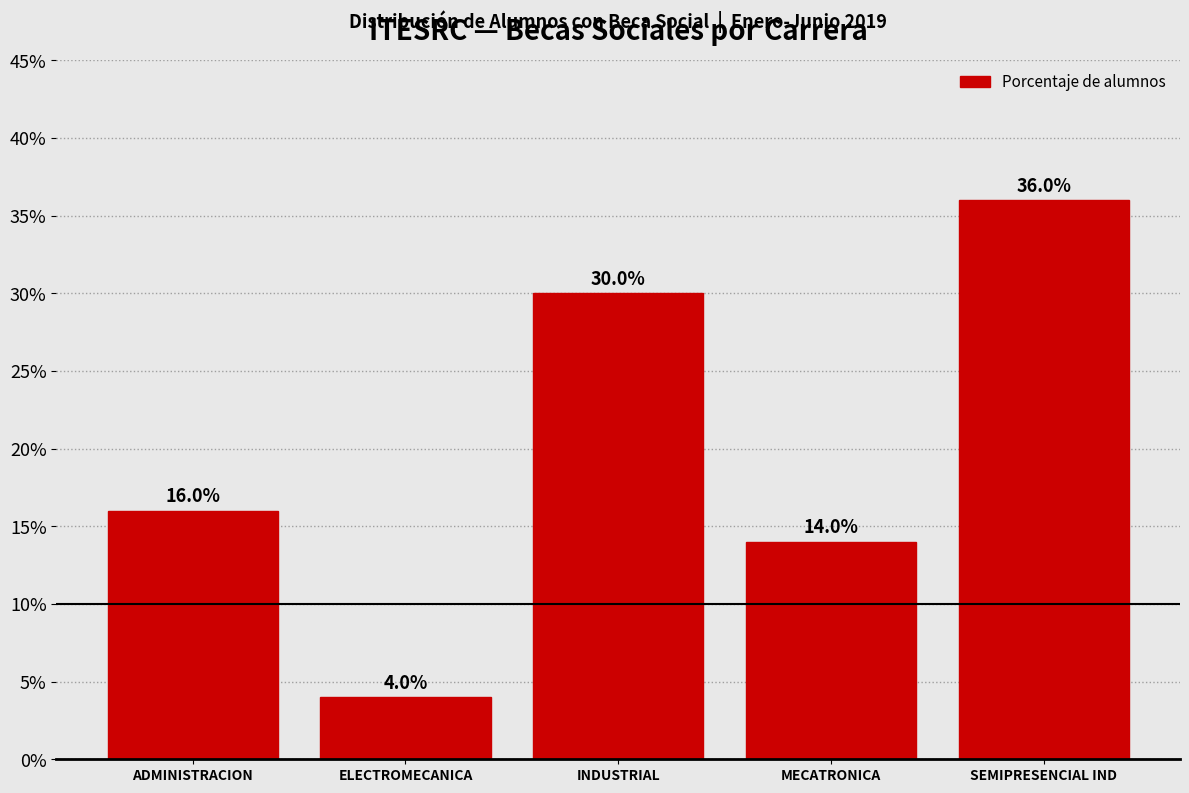

Reading right to left, extract all data points from this chart.

SEMIPRESENCIAL IND=36.0	MECATRONICA=14.0	INDUSTRIAL=30.0	ELECTROMECANICA=4.0	ADMINISTRACION=16.0